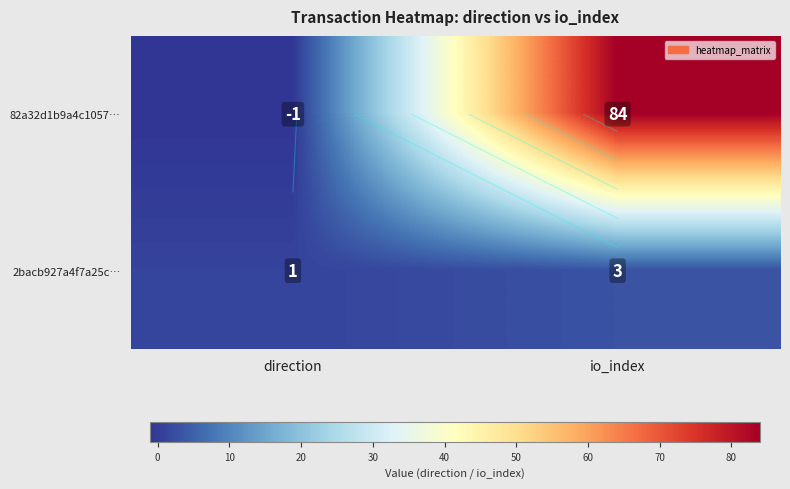

How many values in 82a32d1b9a4c1057… are below zero?

1